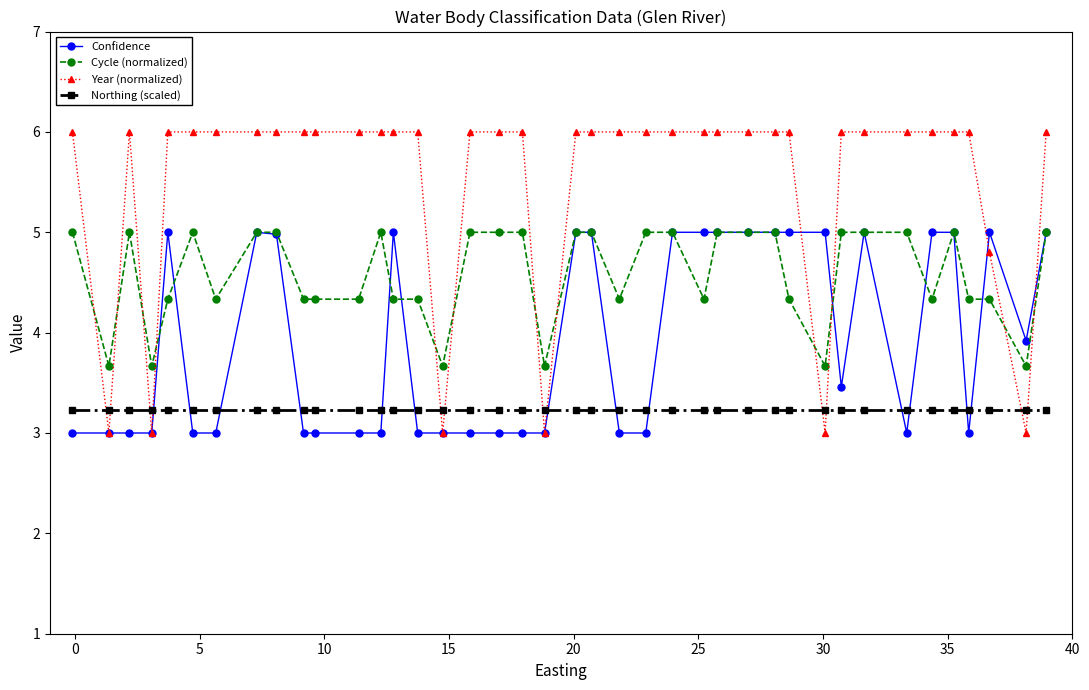

Which series has the largest total across all categories?

Year (normalized)